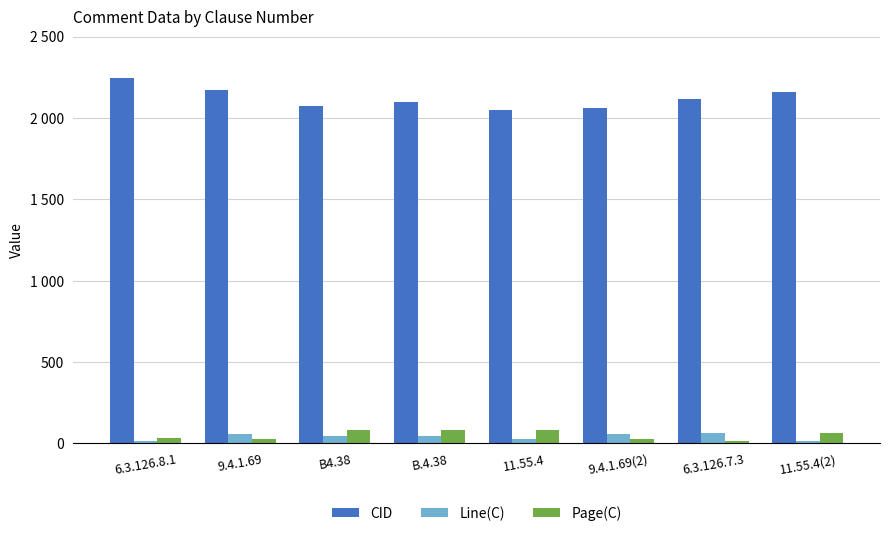

What is the total value across all series at 9.4.1.69?

2259